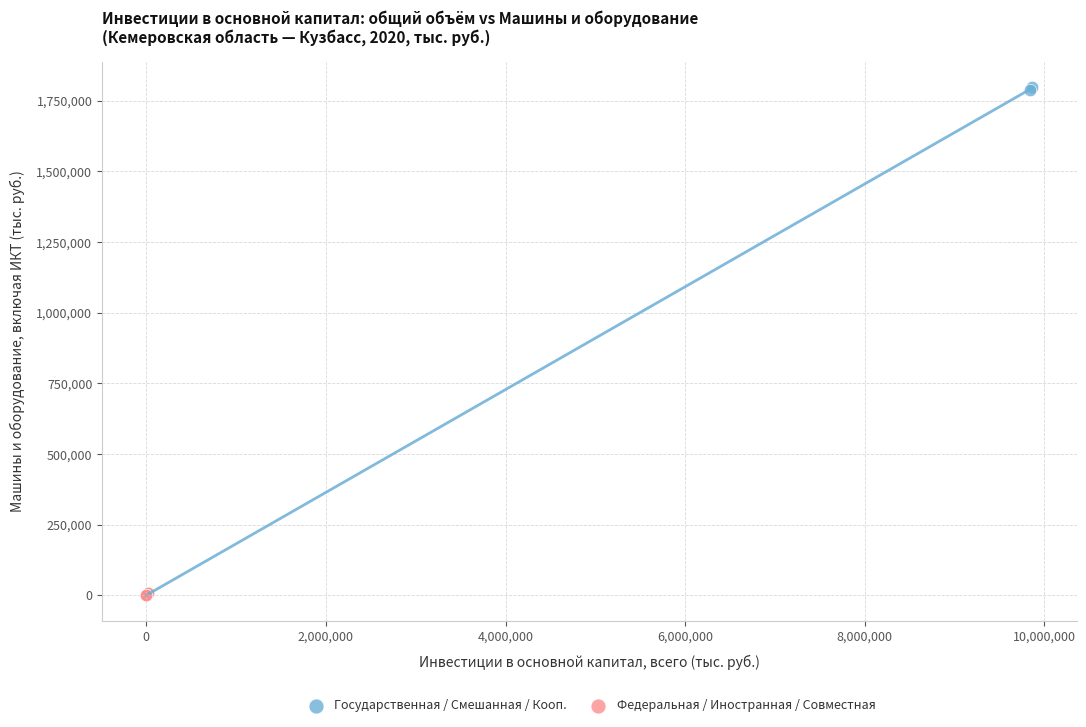

Which series contains the highest Y value?

Государственная / Смешанная / Кооп.